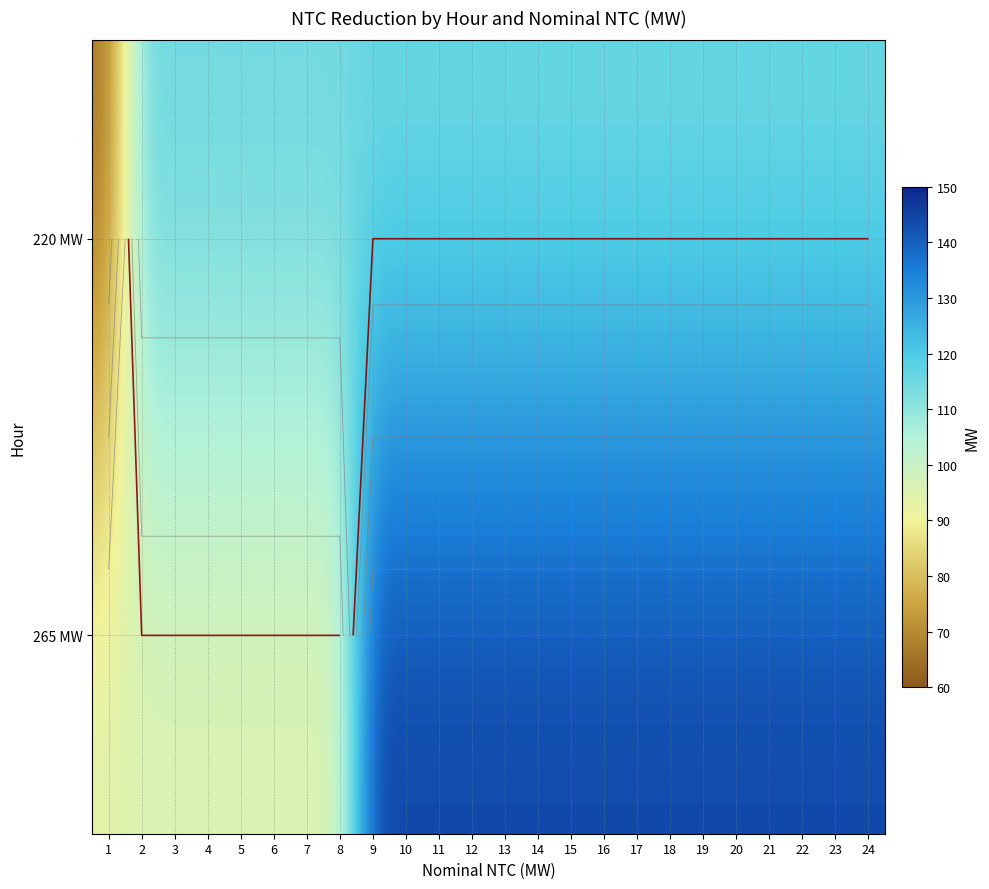

True or false: 265 MW has a value of 145 at 15.

True